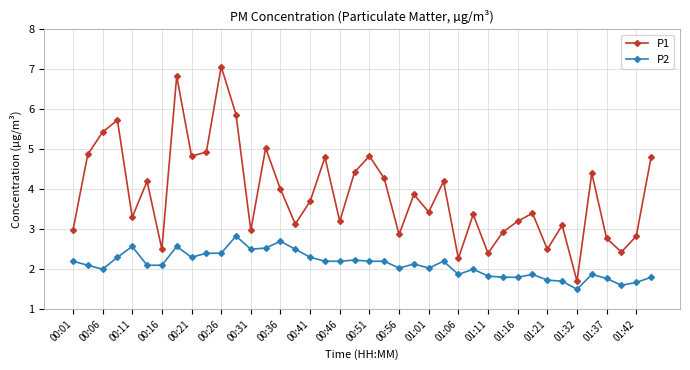

What is the difference between the maximum and second lowest values in the P2 series?

1.2